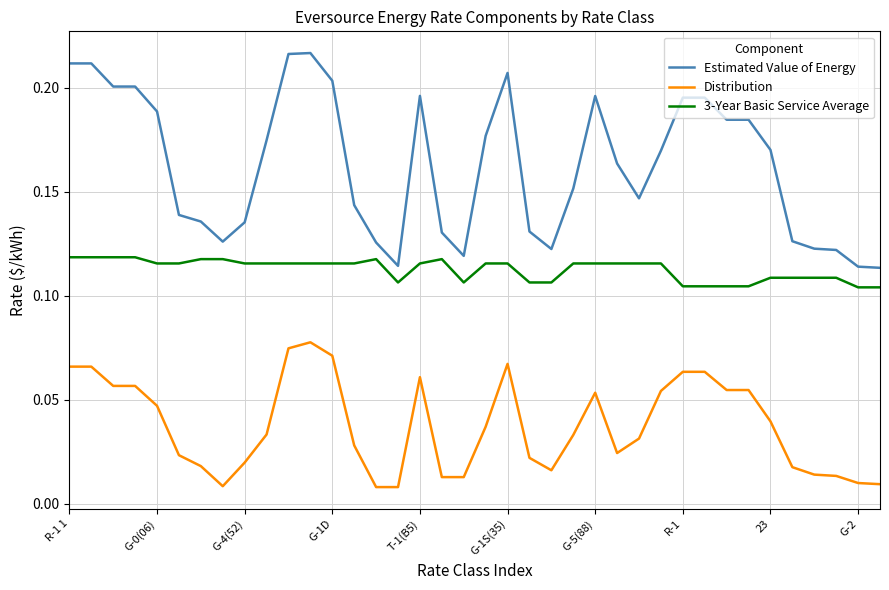

True or false: Distribution and 3-Year Basic Service Average cross at least once.

False